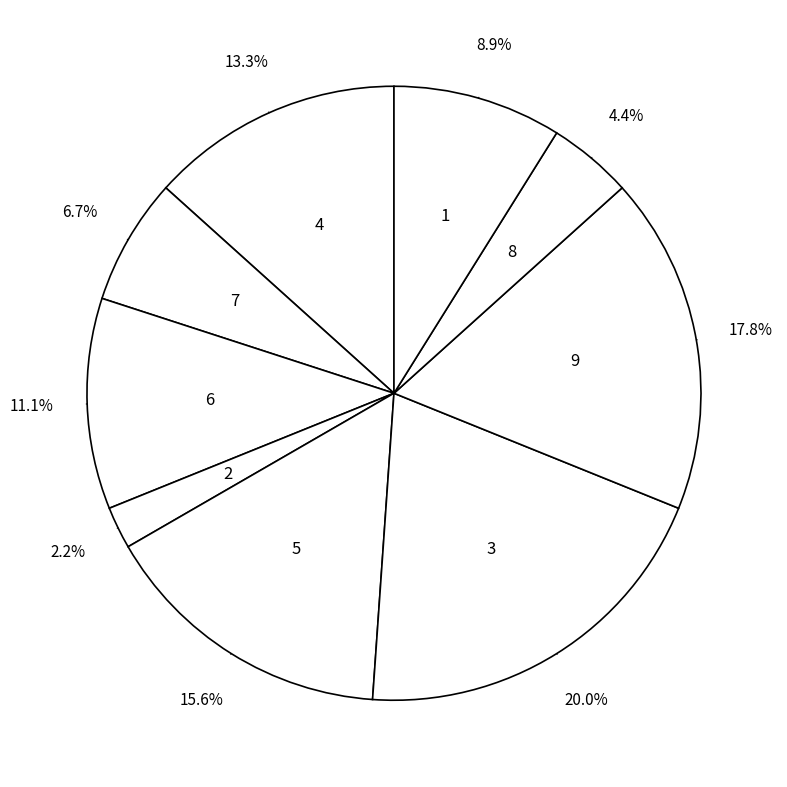

Count the number of slices in the pie.

9